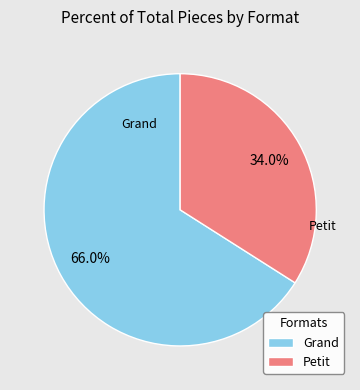

The Petit slice represents 48% of the pie. True or false?

False